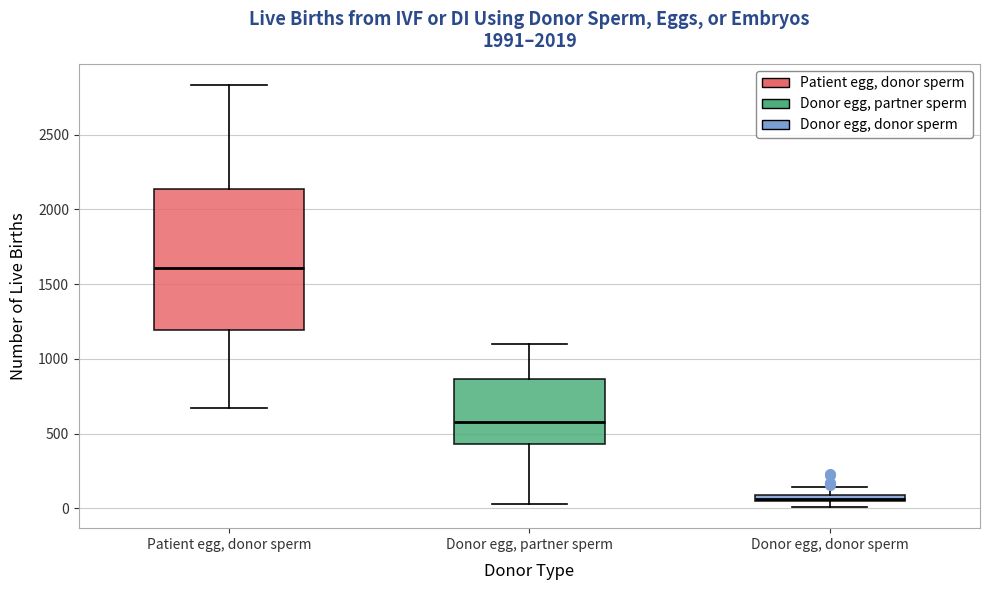

Where is the upper edge of the box for Donor egg, donor sperm on the y-axis? The values are not printed on the chart, so give them approximately, as read against the axis.

100